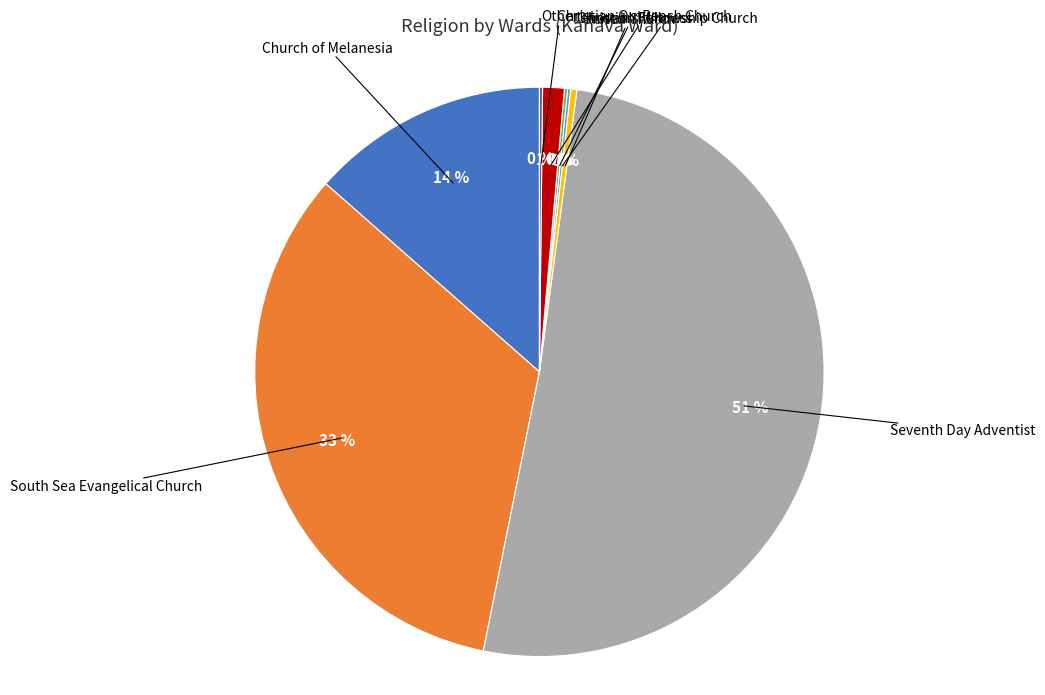

To the nearest percent, what is the average slice percentage?

12%